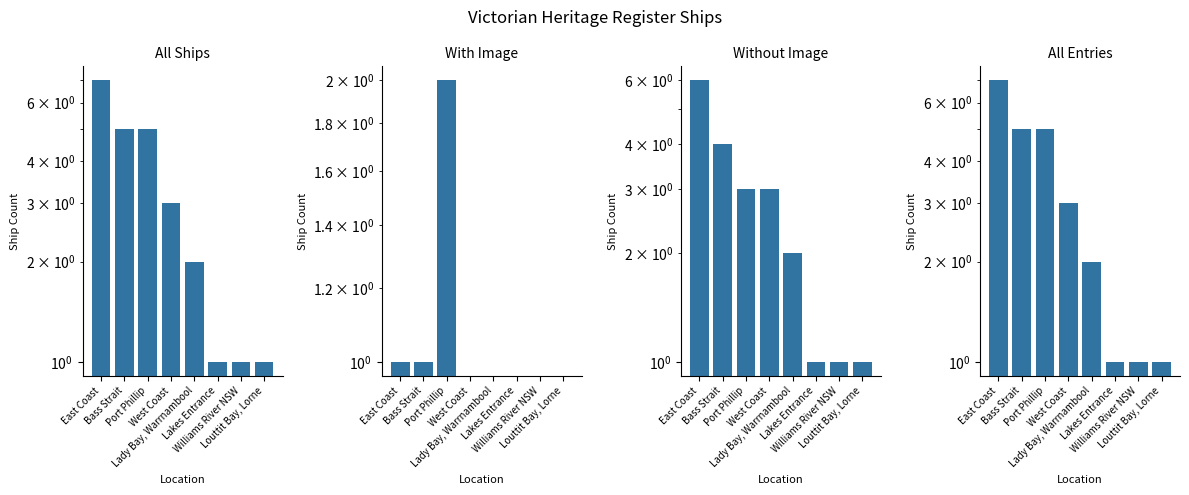

Reading left to right, transcribe all the data shown in this chart.

All Ships: East Coast=7	Bass Strait=5	Port Phillip=5	West Coast=3	Lady Bay, Warrnambool=2	Lakes Entrance=1	Williams River NSW=1	Louttit Bay, Lorne=1
With Image: East Coast=1	Bass Strait=1	Port Phillip=2	West Coast=0	Lady Bay, Warrnambool=0	Lakes Entrance=0	Williams River NSW=0	Louttit Bay, Lorne=0
Without Image: East Coast=6	Bass Strait=4	Port Phillip=3	West Coast=3	Lady Bay, Warrnambool=2	Lakes Entrance=1	Williams River NSW=1	Louttit Bay, Lorne=1
All Entries: East Coast=7	Bass Strait=5	Port Phillip=5	West Coast=3	Lady Bay, Warrnambool=2	Lakes Entrance=1	Williams River NSW=1	Louttit Bay, Lorne=1